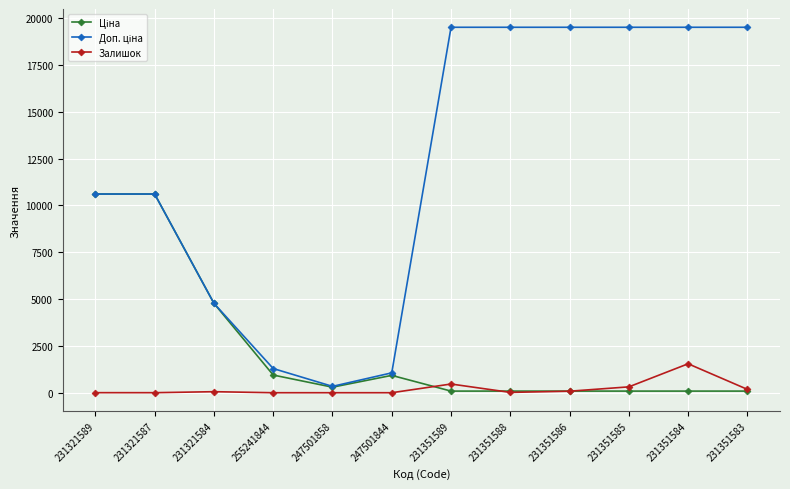

True or false: Ціна and Доп. ціна cross at least once.

False